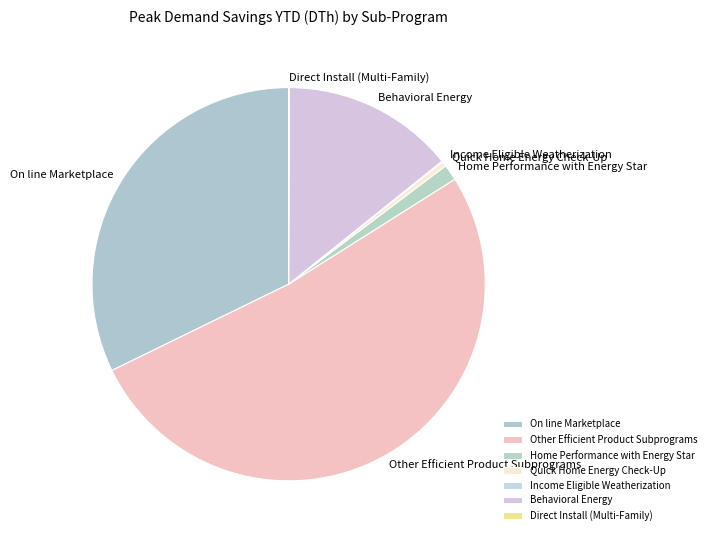

Does any single category account for the majority?

Yes